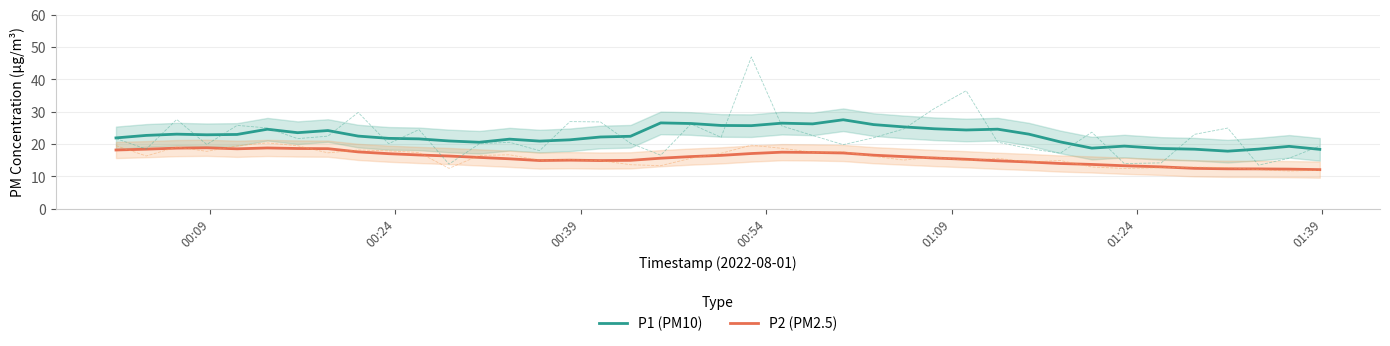

What are all the series names shown in the legend?

P1 (PM10), P2 (PM2.5)